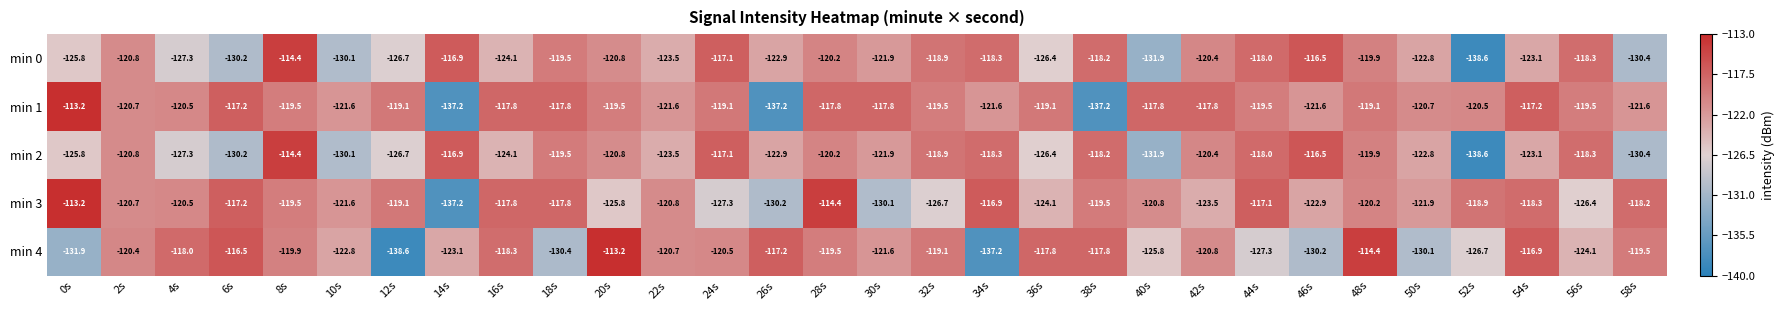

What is the sum of all min 2 values?

-3683.9